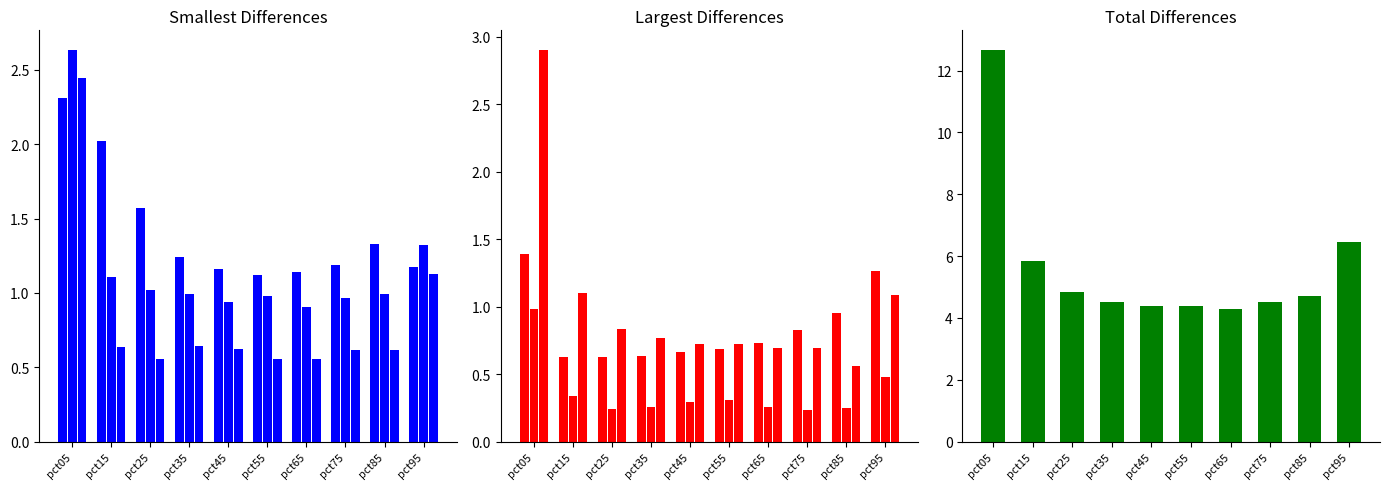

Is the value of May at pct75 greater than the value of Jan at pct15?

No